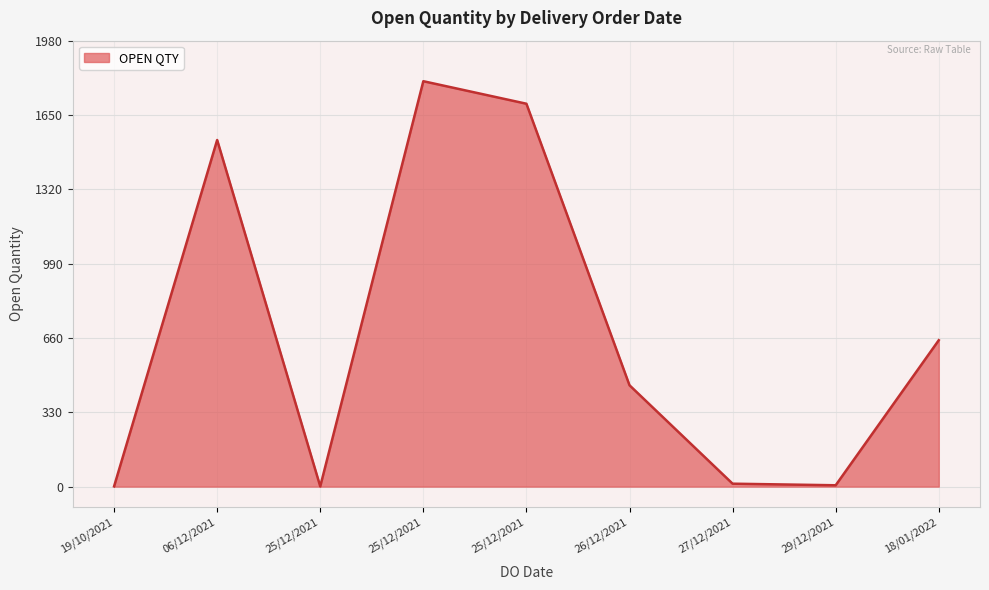

The value at 25/12/2021 is 2650. True or false?

False